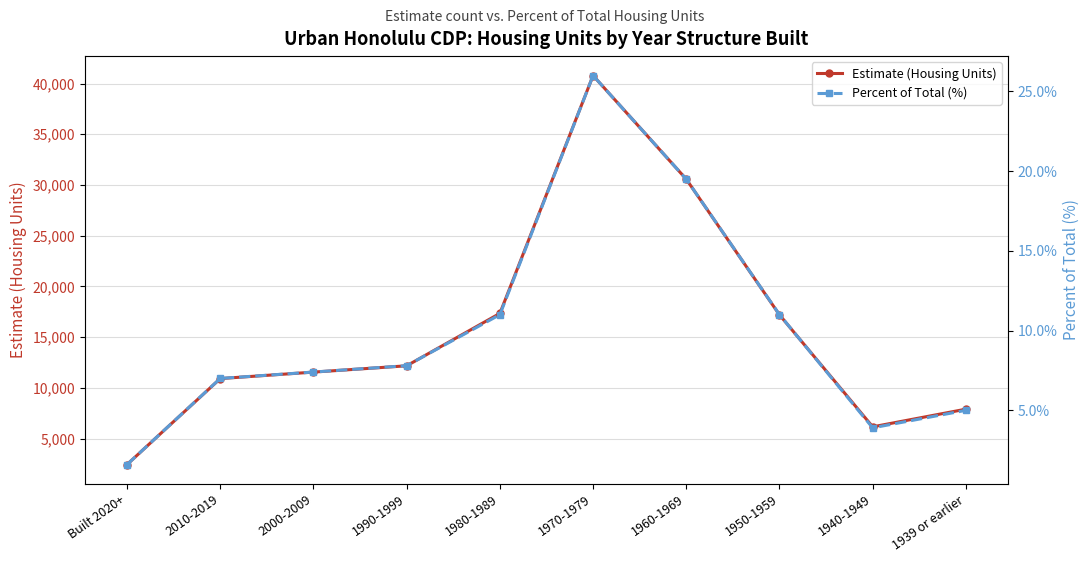

At which category does Estimate (Housing Units) reach its first local peak?

1970-1979